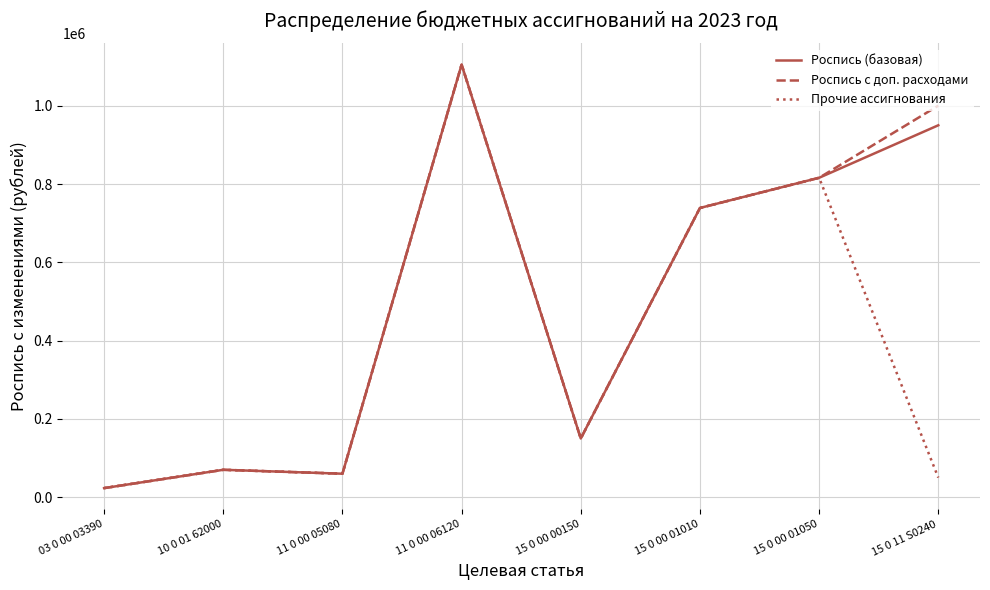

In Роспись с доп. расходами, how many points are lower than both neighbors (excluding endpoints)?

2